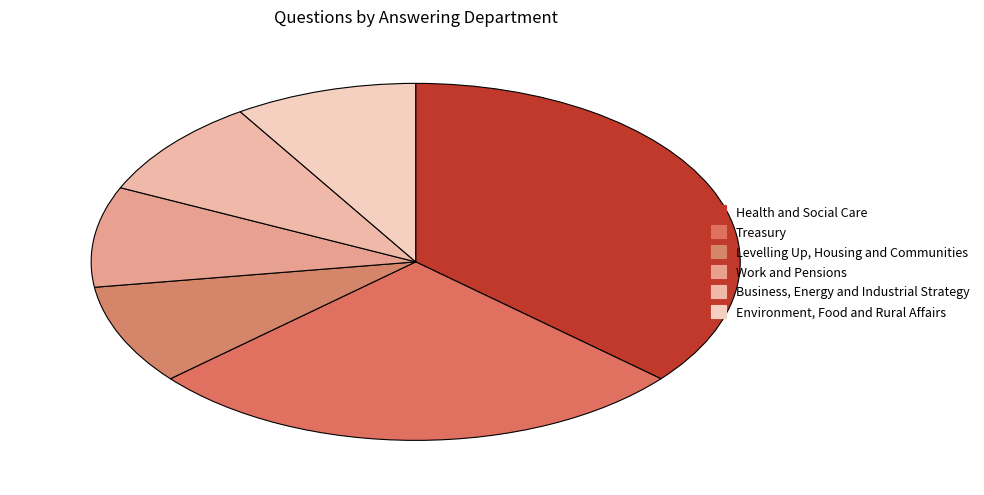

Does any single category account for the majority?

No